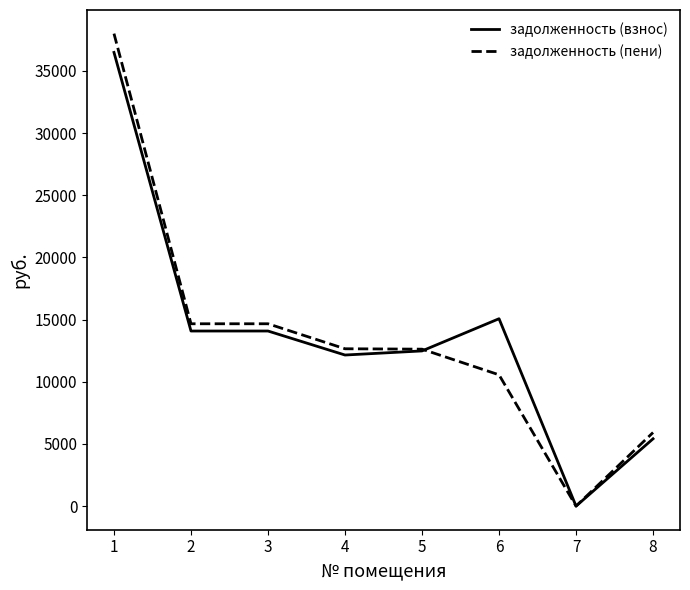

What is the difference between the maximum and second lowest values in the задолженность (взнос) series?

31071.0